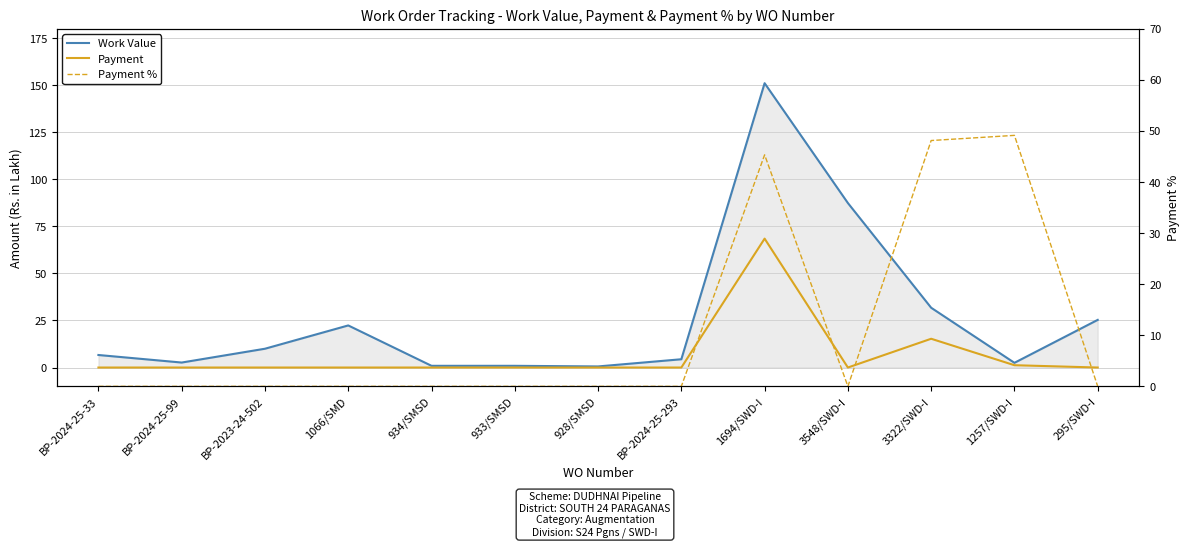

Rank the series at 3322/SWD-I from lowest to highest value.

Payment, Work Value, Payment %